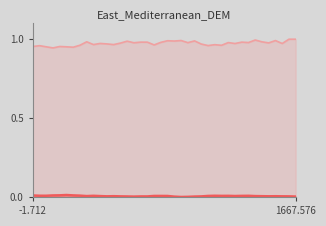

How many interior local peaks does the BME280_humidity series have?

14